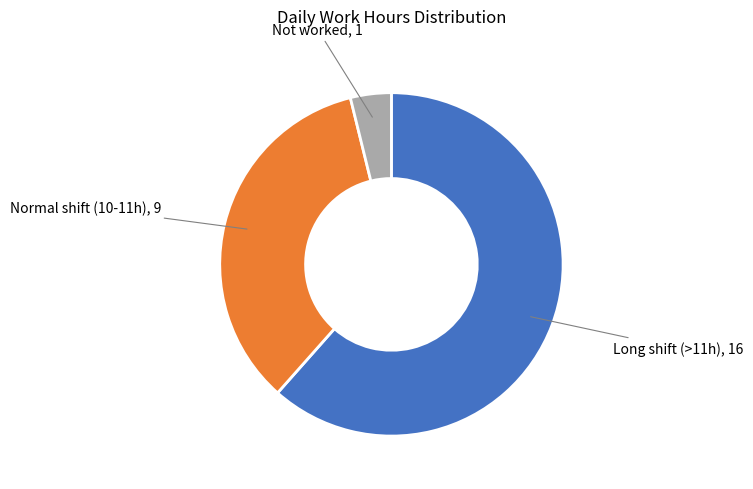

Is there a majority slice in this chart?

Yes